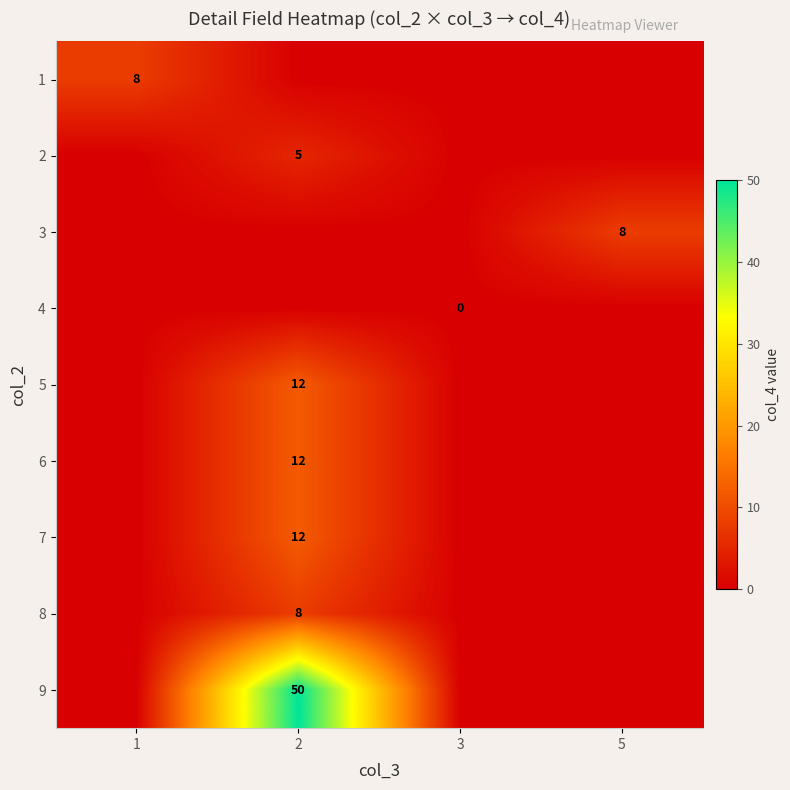

The value of 2 at 2 is 1. True or false?

False